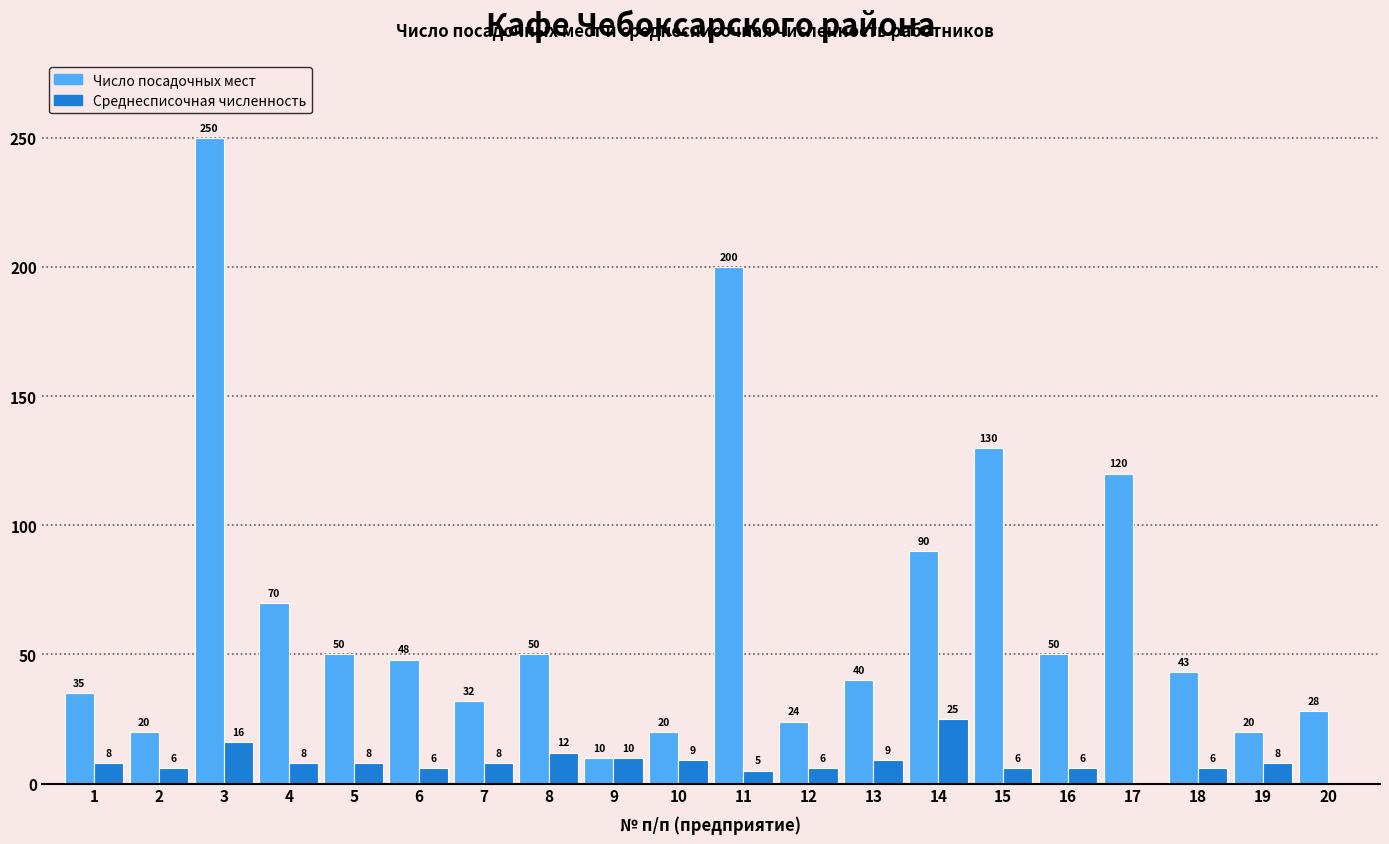

At which category is the sum across all series the highest?

3